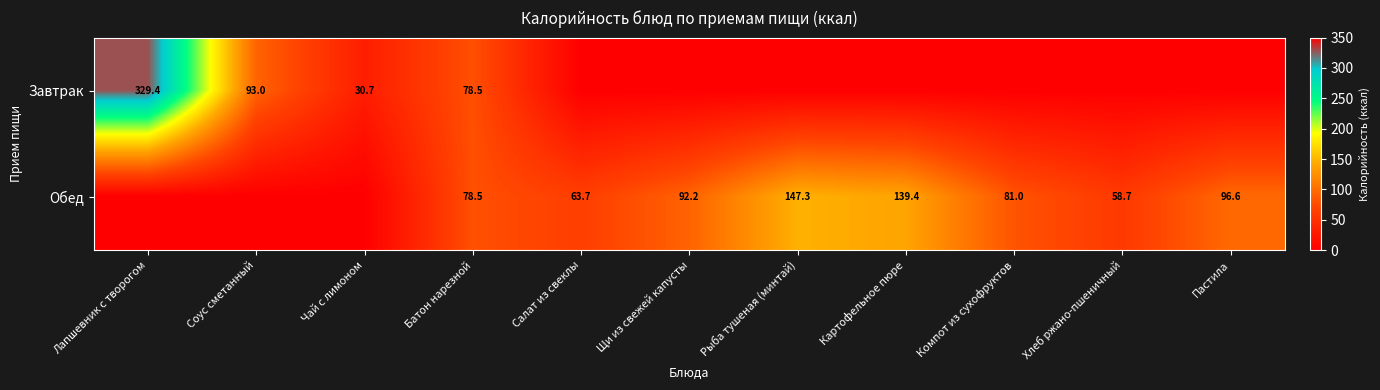

What is the total value across all series at Батон нарезной?

157.0